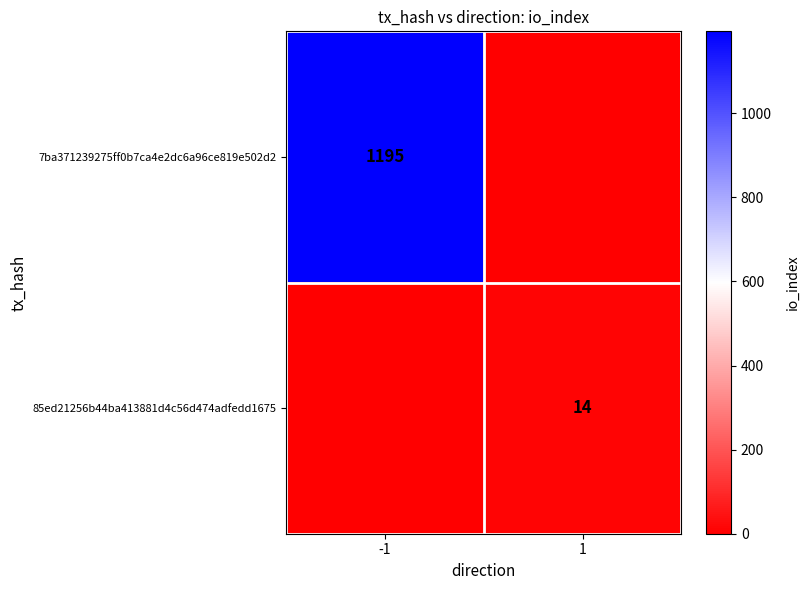

Which series has the largest total across all categories?

7ba371239275ff0b7ca4e2dc6a96ce819e502d2